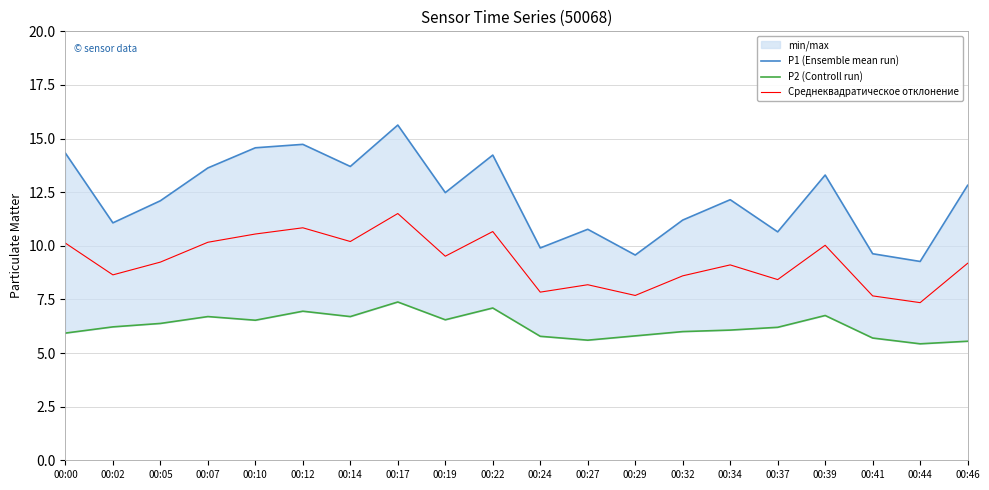

True or false: P1 (Ensemble mean run) has a value of 6.9 at 00:00.

False